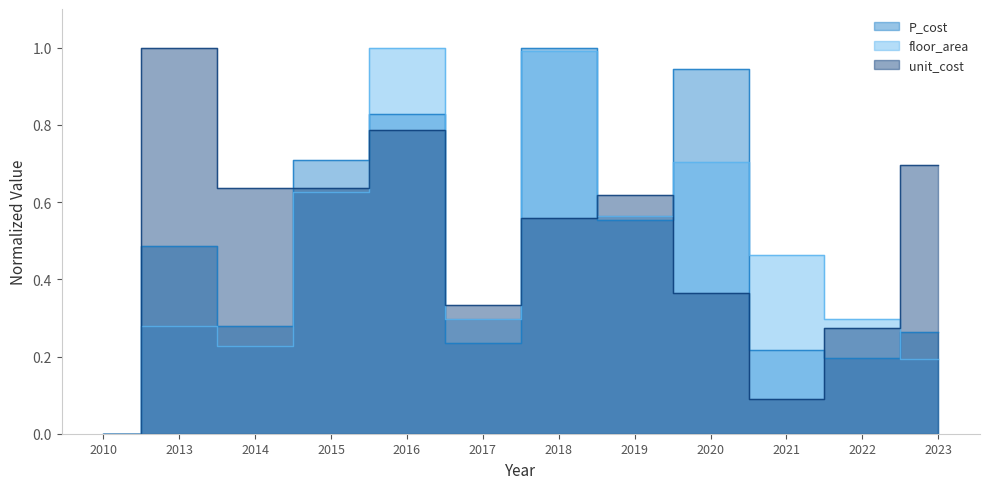

Which series changed the most between 2010 and 2023?

unit_cost